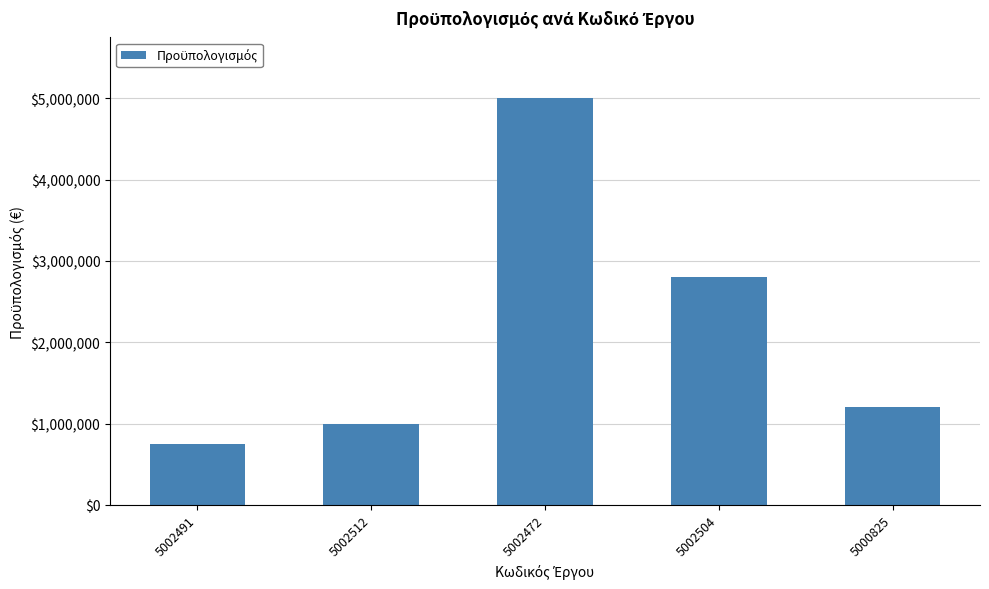

What is the greatest value displayed?

5000000